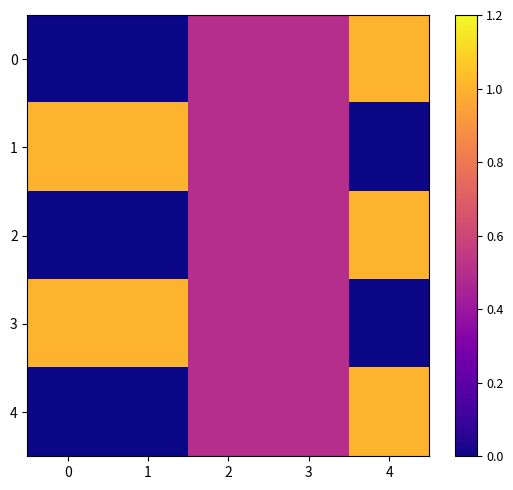

Reading right to left, list all the values displayed in this chart.

0: 4=1.0	3=0.5	2=0.5	1=0.0	0=0.0
1: 4=0.0	3=0.5	2=0.5	1=1.0	0=1.0
2: 4=1.0	3=0.5	2=0.5	1=0.0	0=0.0
3: 4=0.0	3=0.5	2=0.5	1=1.0	0=1.0
4: 4=1.0	3=0.5	2=0.5	1=0.0	0=0.0